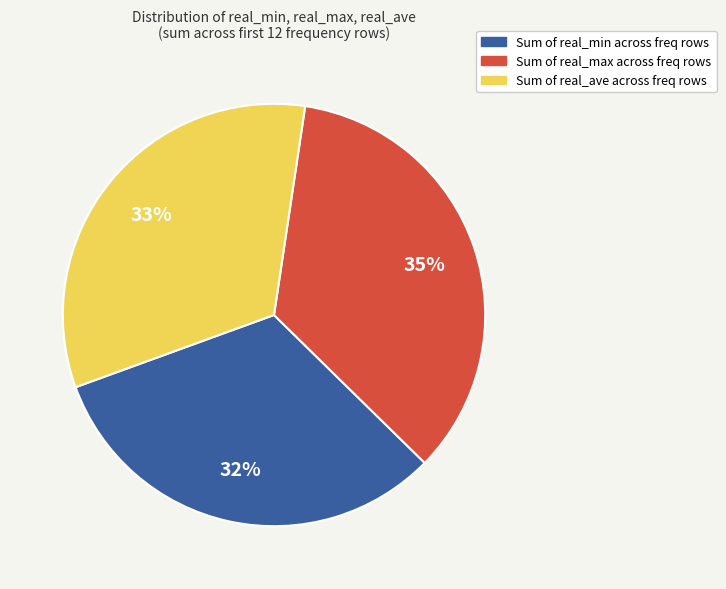

To the nearest percent, what is the difference between the Sum of real_min across freq rows and Sum of real_max across freq rows slice percentages?

3%